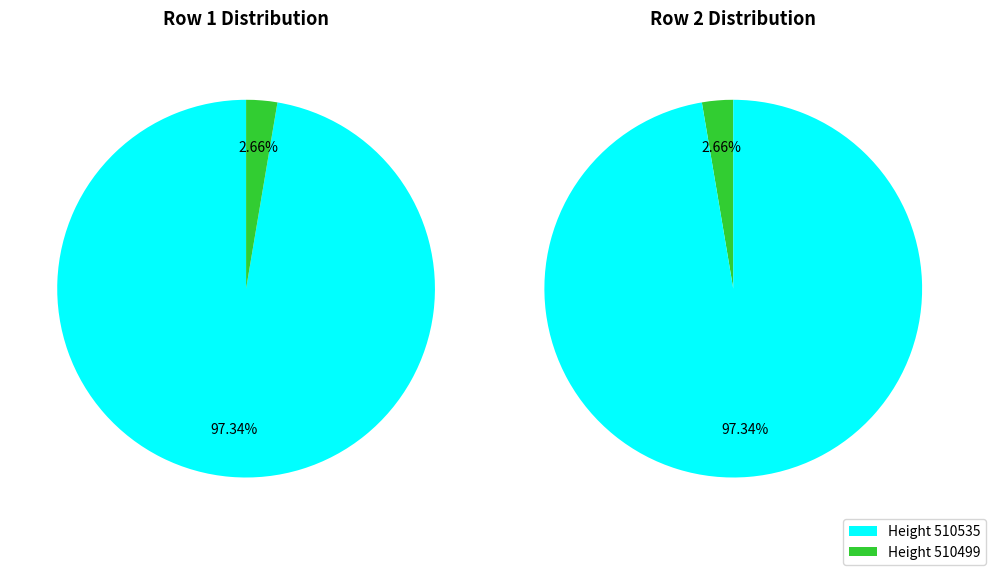

What percentage is the 510535 slice, to the nearest percent?

97%